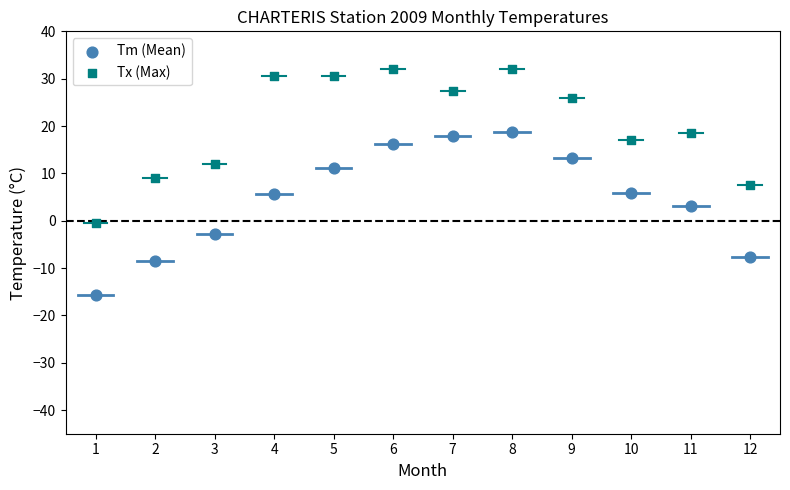

Which series contains the lowest Y value?

Tm (Mean)